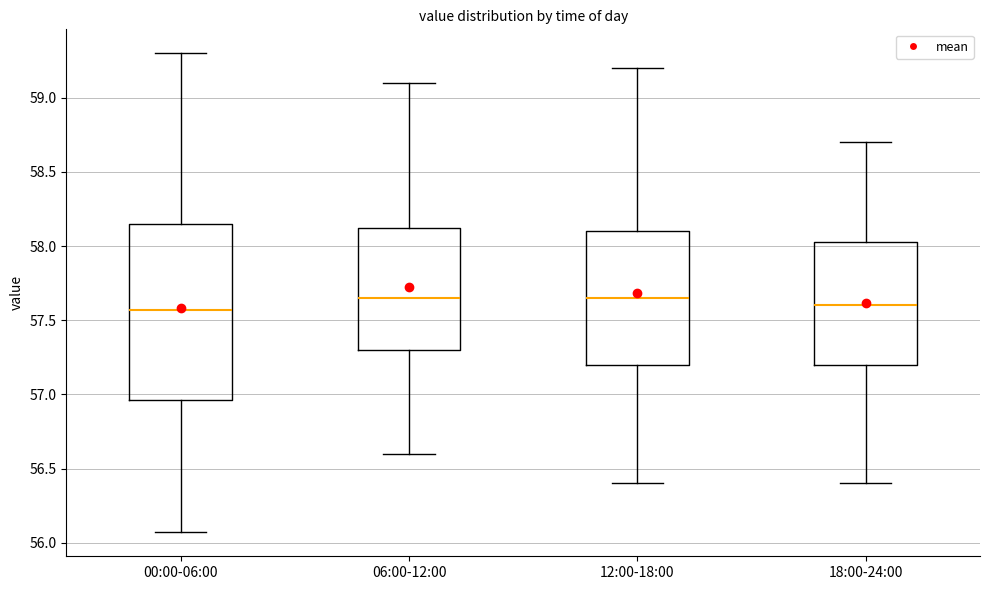

Where is the upper edge of the box for 12:00-18:00 on the y-axis? The values are not printed on the chart, so give them approximately, as read against the axis.

58.10